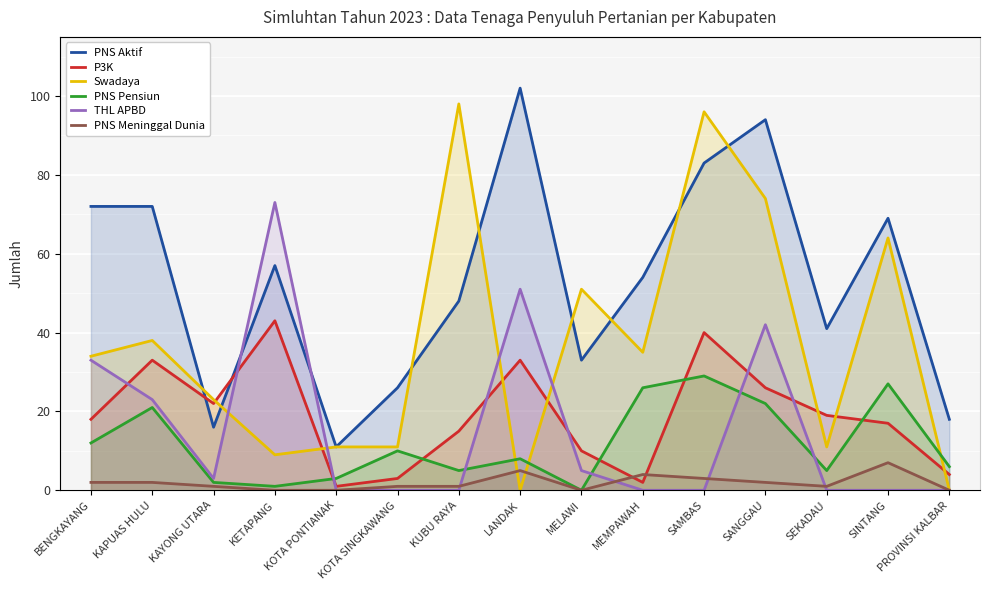

What is the value of the PNS Meninggal Dunia point at the 8th from the left?

5